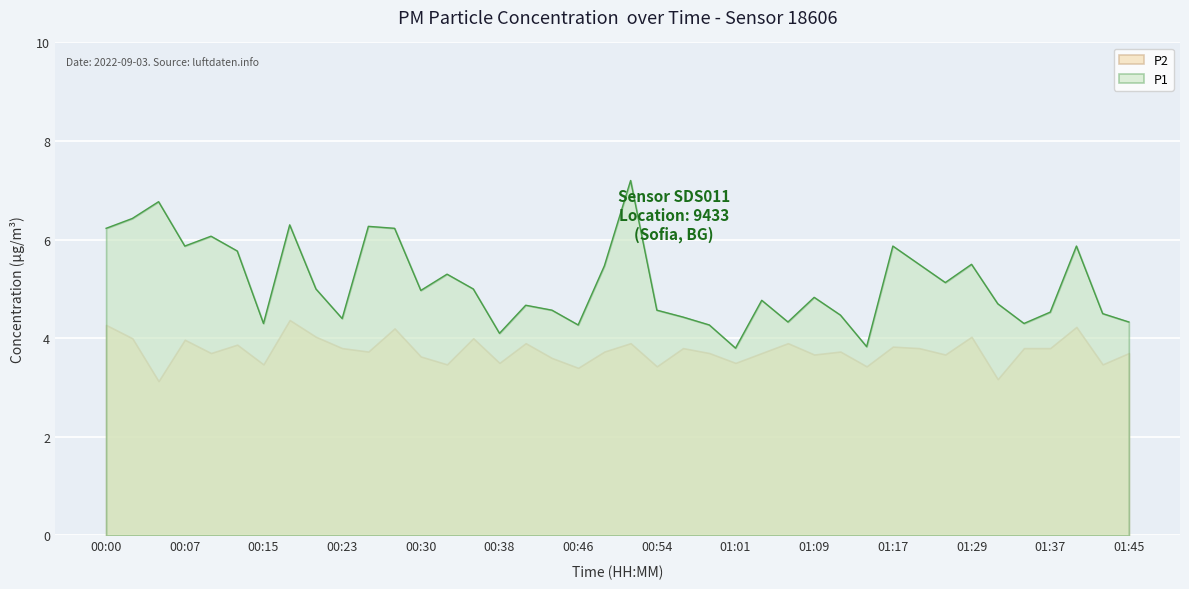

What value does the data have at 00:59?

4.3